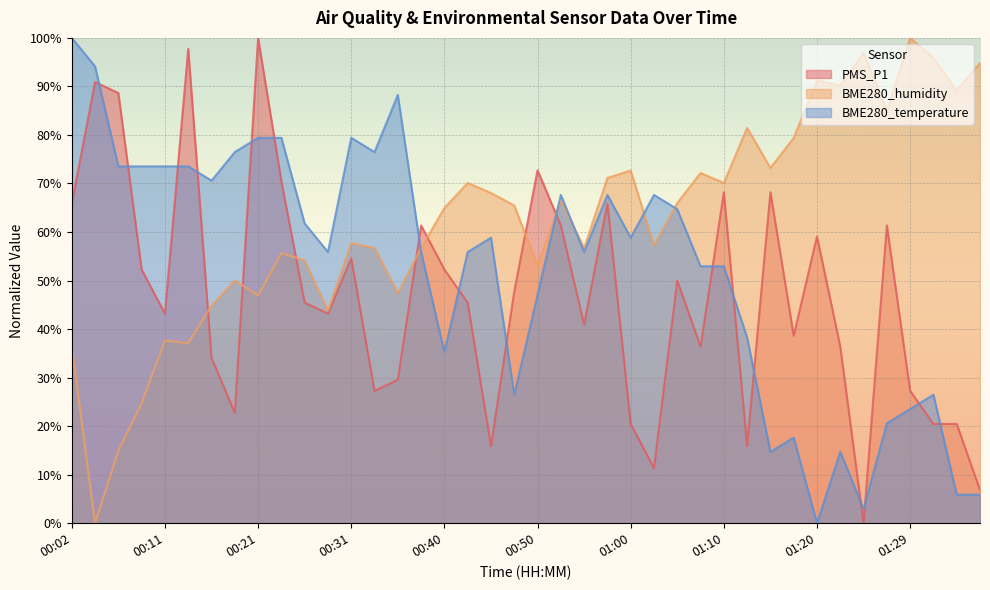

Reading left to right, transcribe all the data shown in this chart.

PMS_P1: 65.9	90.9	88.6	52.3	43.2	97.7	34.1	22.7	100.0	70.5	45.5	43.2	54.5	27.3	29.5	61.4	52.3	45.5	15.9	47.7	72.7	61.4	40.9	65.9	20.5	11.4	50.0	36.4	68.2	15.9	68.2	38.6	59.1	36.4	0.0	61.4	27.3	20.5	20.5	6.8
BME280_humidity: 36.6	0.0	14.9	24.7	37.6	37.1	44.8	50.0	46.9	55.7	54.1	43.8	57.7	56.7	47.4	56.7	64.9	70.1	68.0	65.5	53.1	66.5	56.7	71.1	72.7	57.2	66.0	72.2	70.1	81.4	73.2	79.4	91.2	90.2	96.9	85.1	100.0	95.9	89.2	94.8
BME280_temperature: 100.0	94.1	73.5	73.5	73.5	73.5	70.6	76.5	79.4	79.4	61.8	55.9	79.4	76.5	88.2	55.9	35.3	55.9	58.8	26.5	47.1	67.6	55.9	67.6	58.8	67.6	64.7	52.9	52.9	38.2	14.7	17.6	0.0	14.7	2.9	20.6	23.5	26.5	5.9	5.9